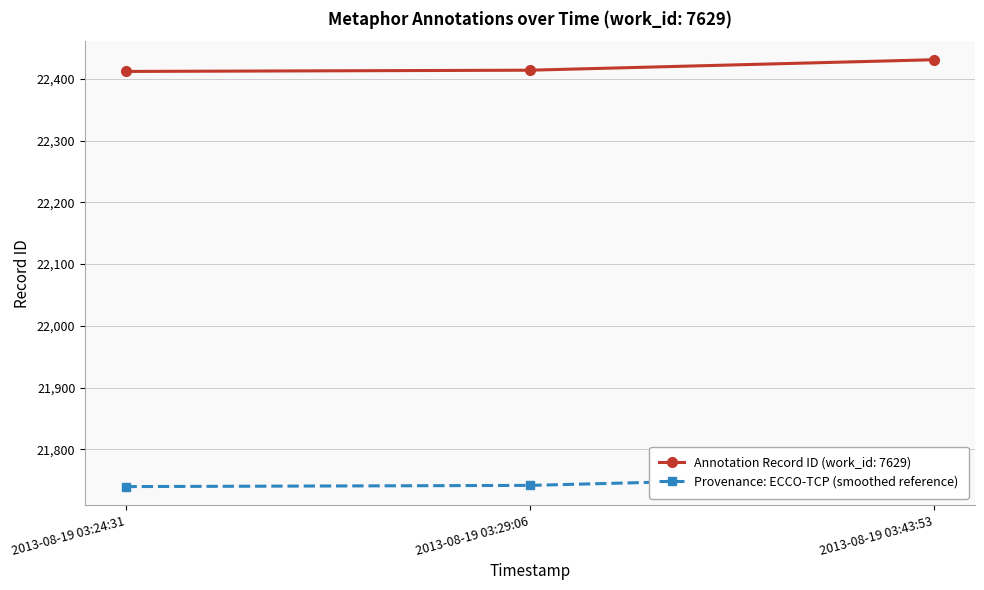

At which category does the chart reach its minimum across all series?

2013-08-19 03:24:31